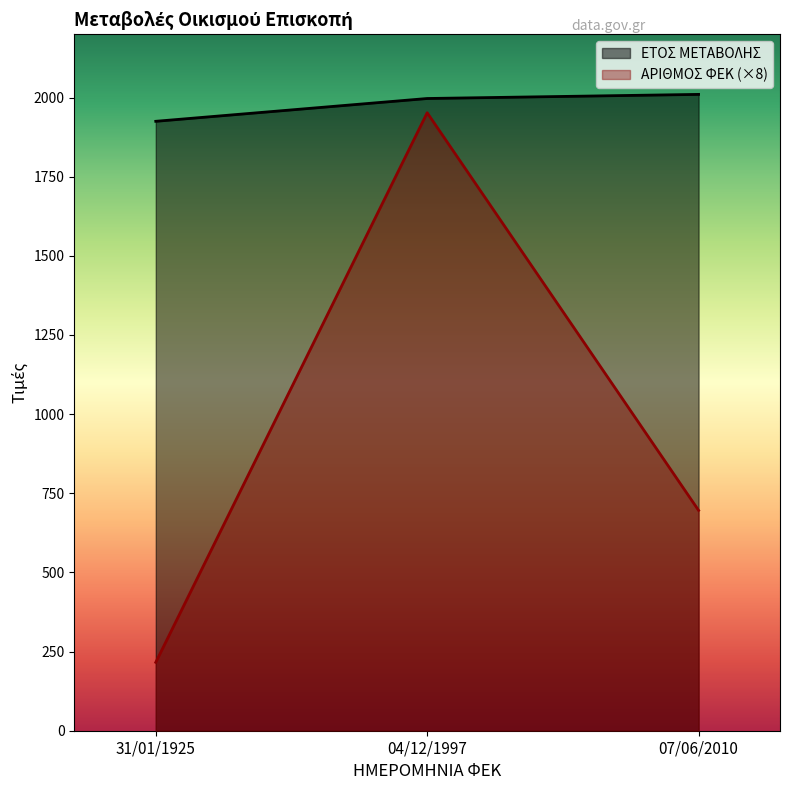

The value of ΕΤΟΣ ΜΕΤΑΒΟΛΗΣ at 31/01/1925 is 1925. True or false?

True